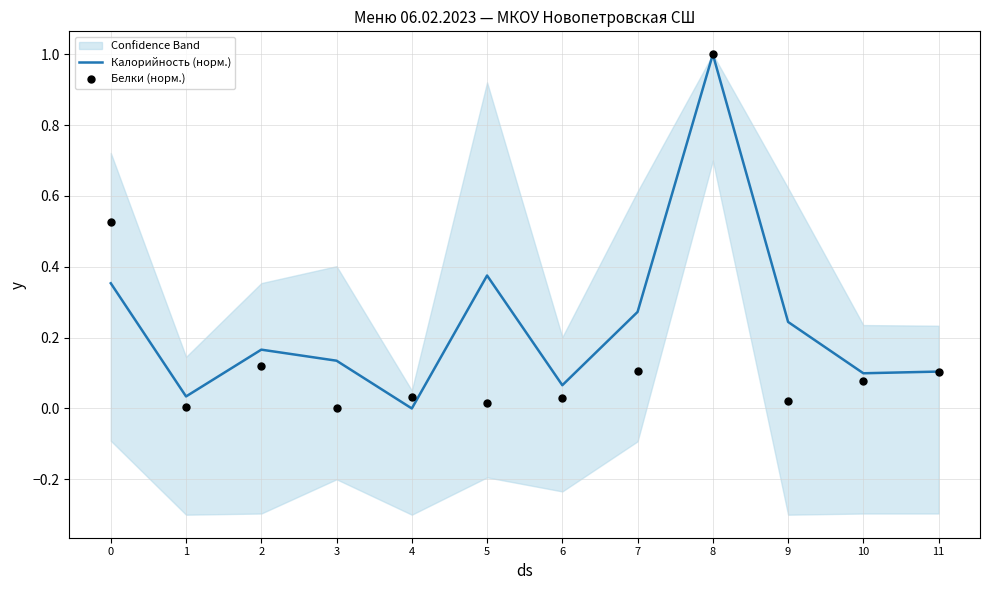

At which category is the sum across all series the highest?

8